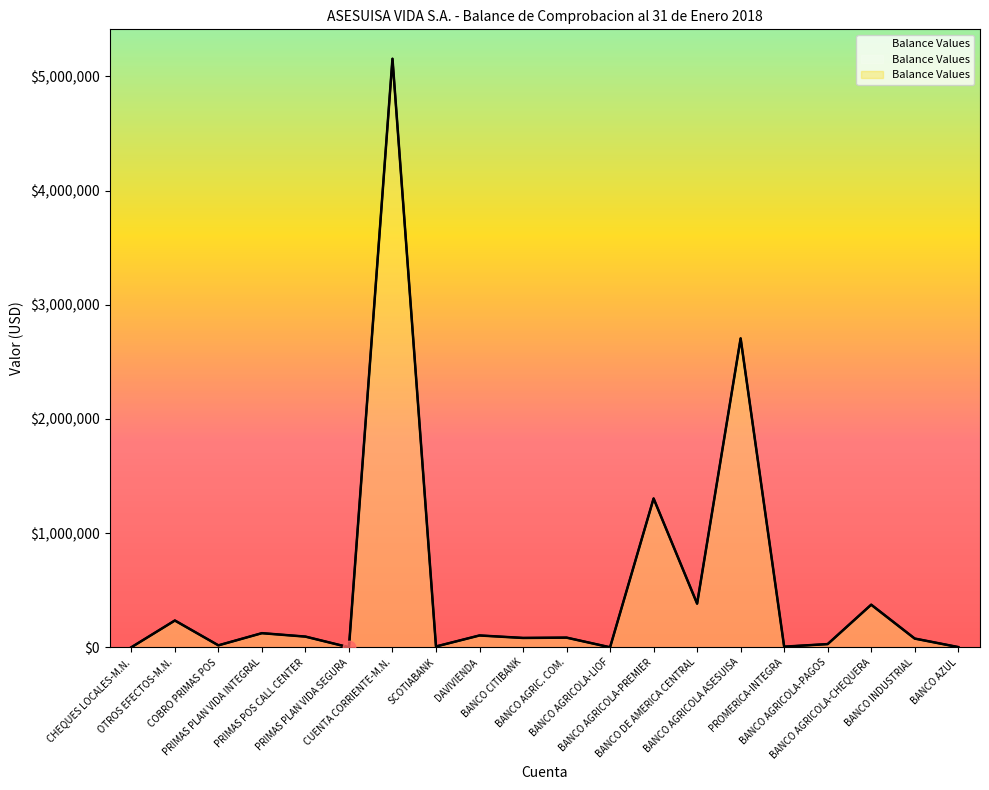

Which has a higher value, BANCO AGRICOLA ASESUISA or PROMERICA-INTEGRA?

BANCO AGRICOLA ASESUISA